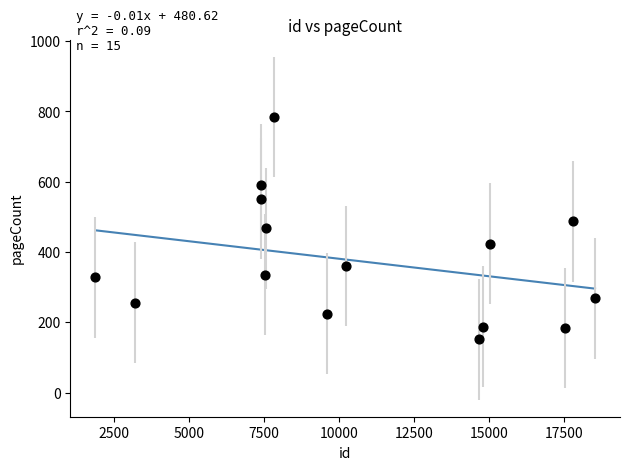

What is the range of X values (max minus min)?

16645